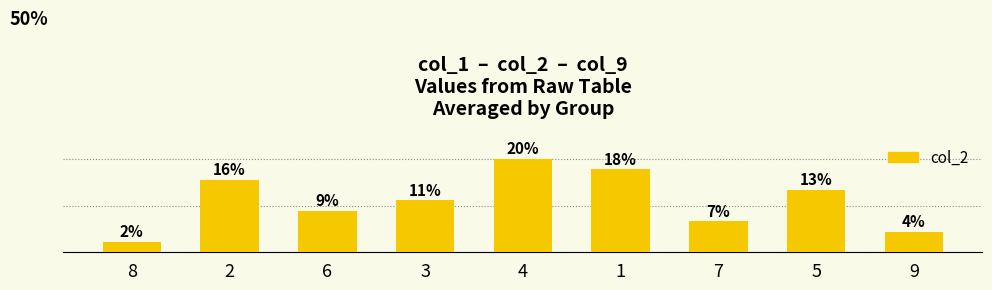

Rank the categories by value from lowest to highest.

8, 9, 7, 6, 3, 5, 2, 1, 4